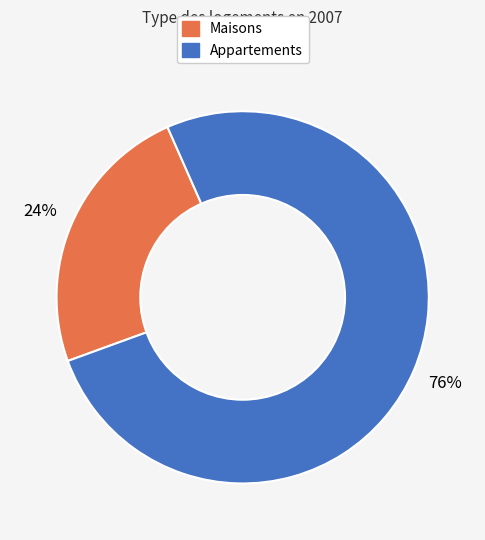

Is there a majority slice in this chart?

Yes